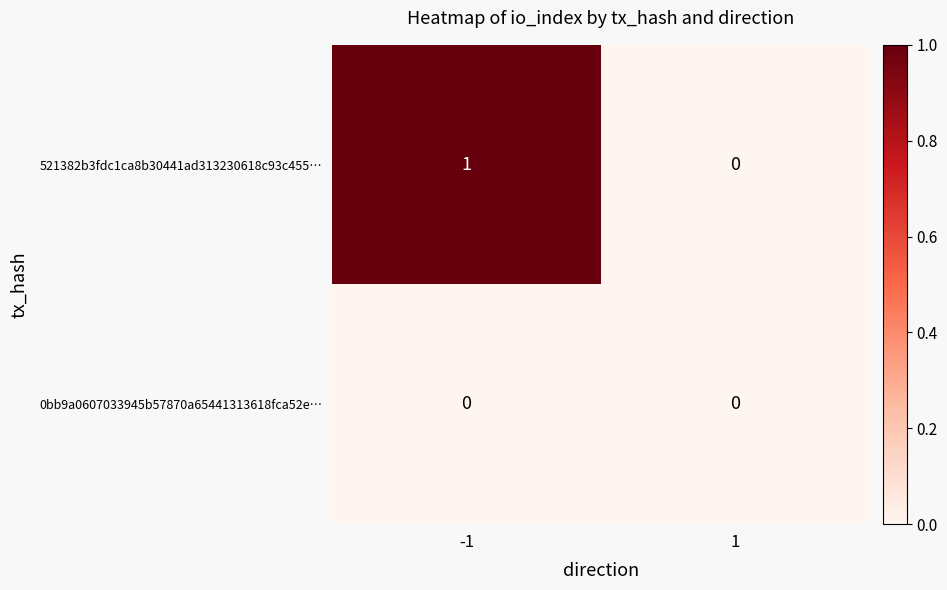

Rank the series by their maximum value, from lowest to highest.

0bb9a0607033945b57870a65441313618fca52e…, 521382b3fdc1ca8b30441ad313230618c93c455…